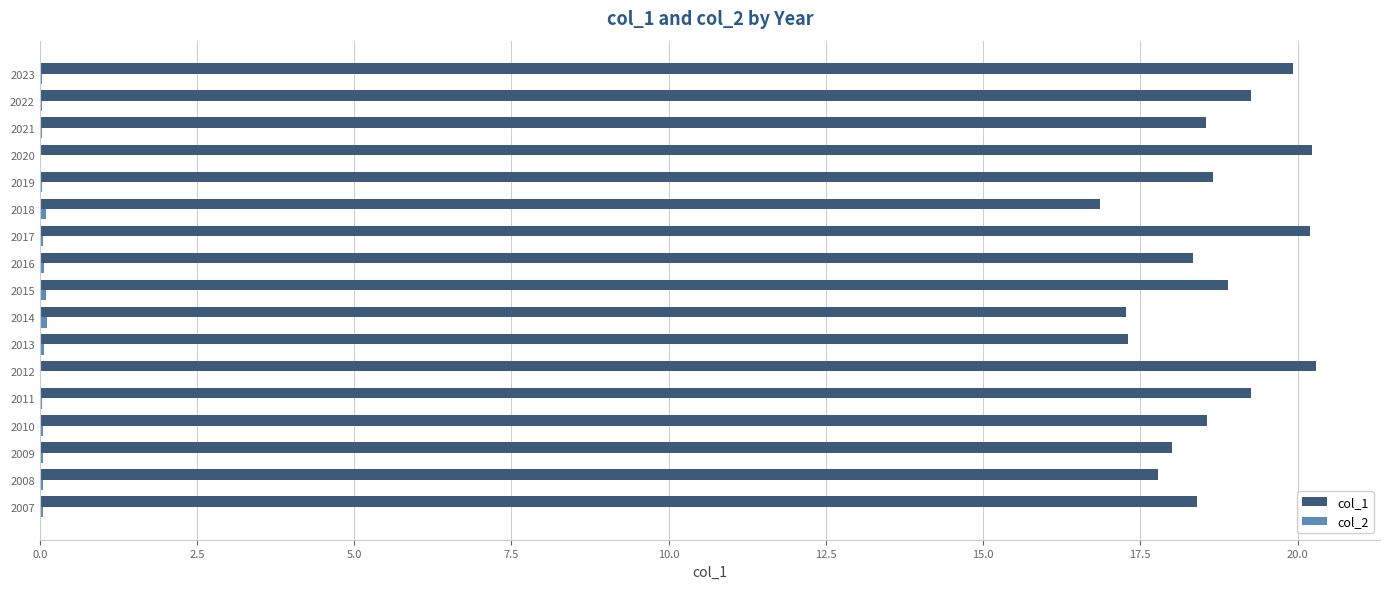

Which series has the largest total across all categories?

col_1